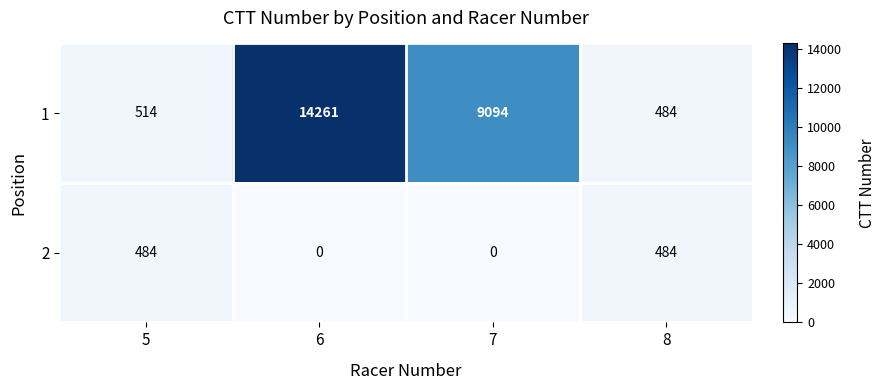

What is the difference between the highest and lowest values at 5?

30